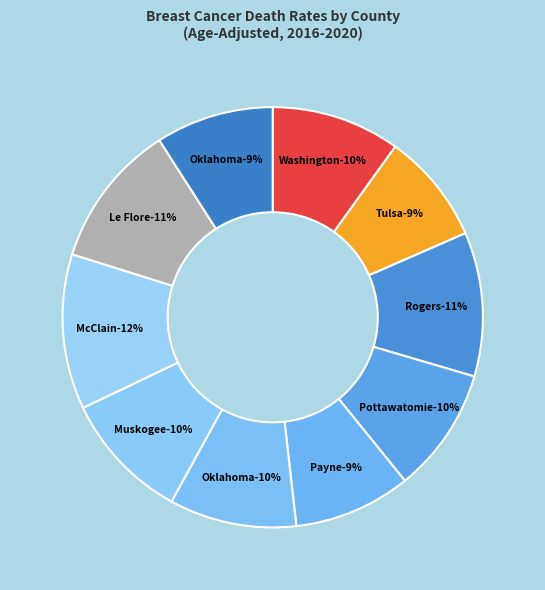

How many slices are in this pie chart?

10